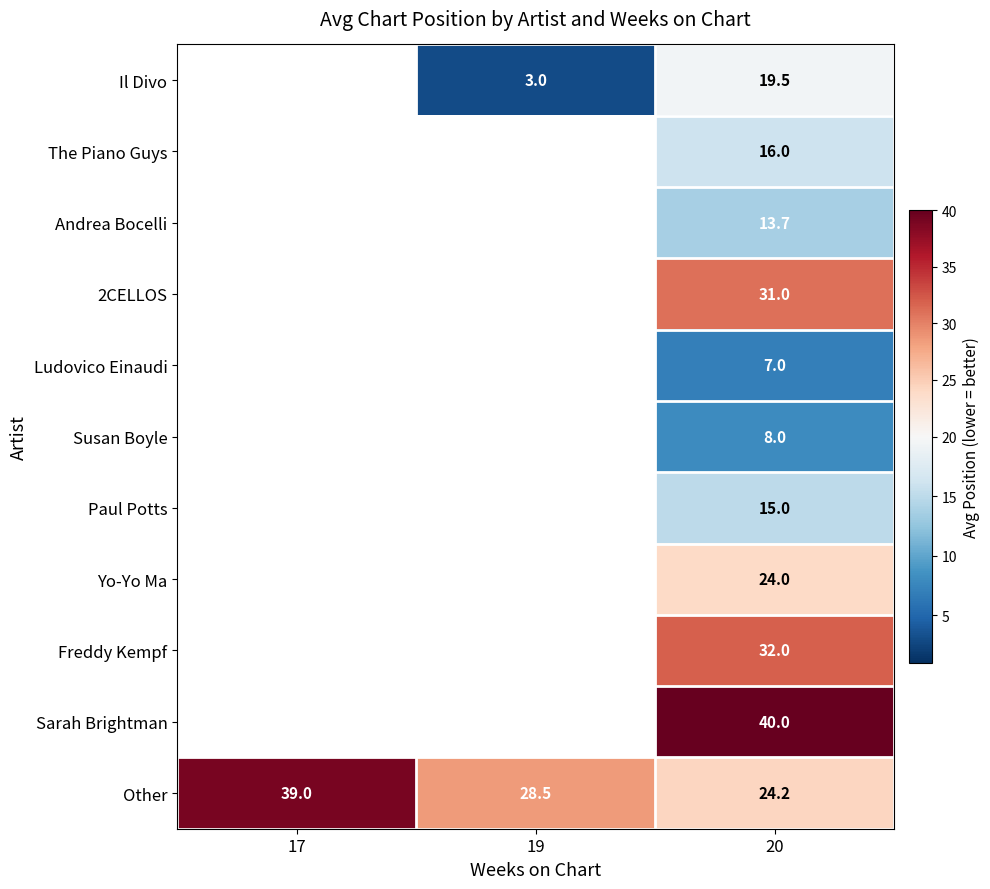

The value of Susan Boyle at 20 is 14.2. True or false?

False